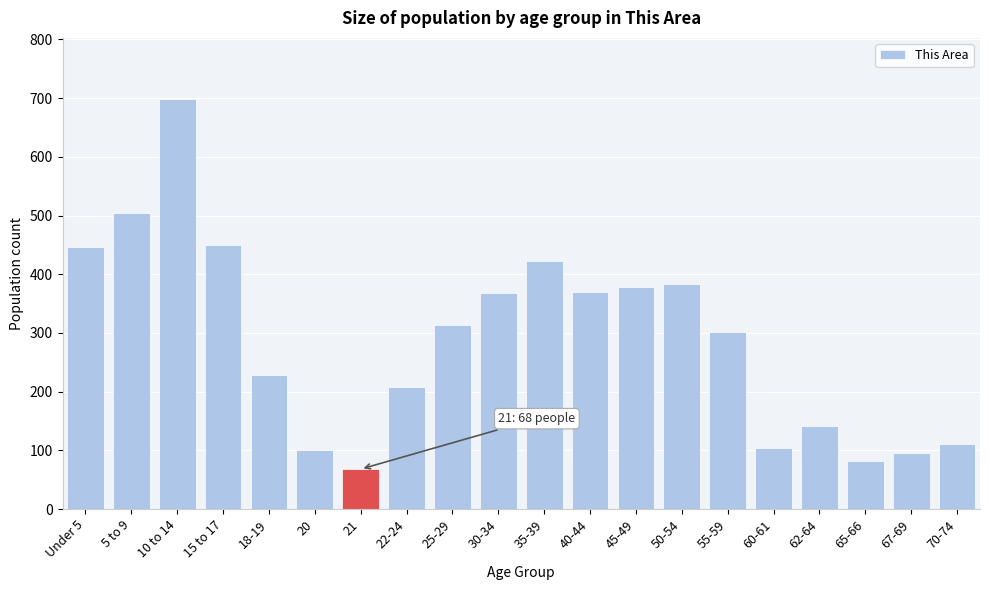

The value at 21 is 19. True or false?

False